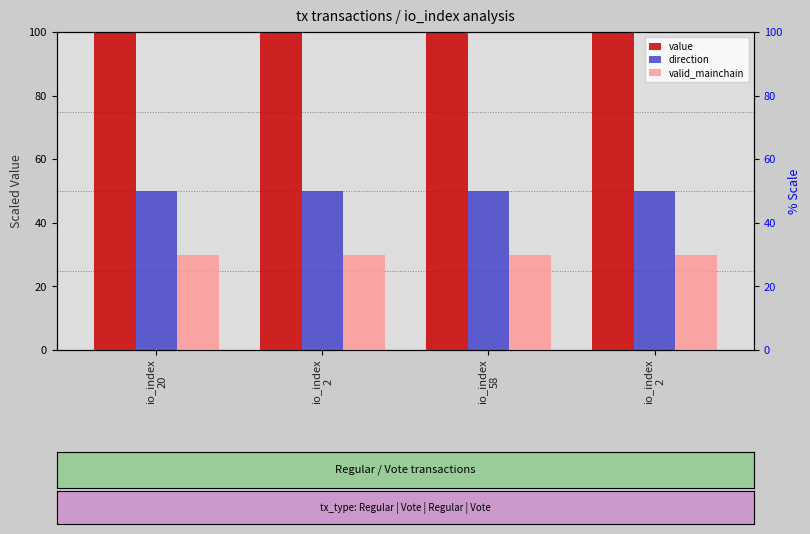

Is it true that direction equals 33 at io_index
58?

False